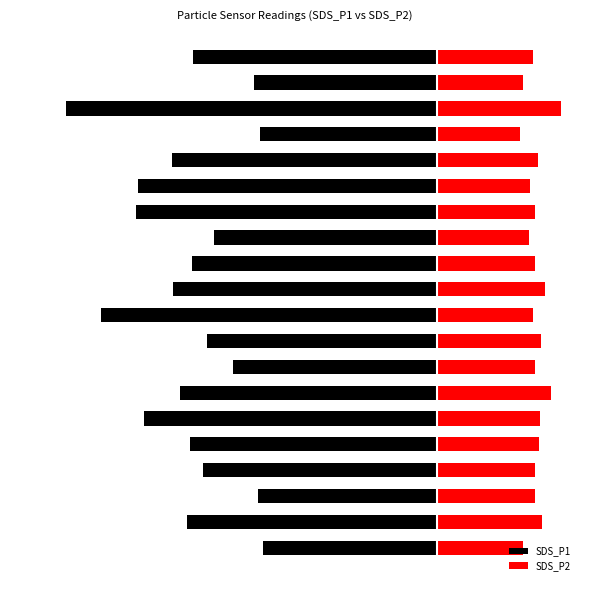

At how many categories does at least one series exceed -9?

20